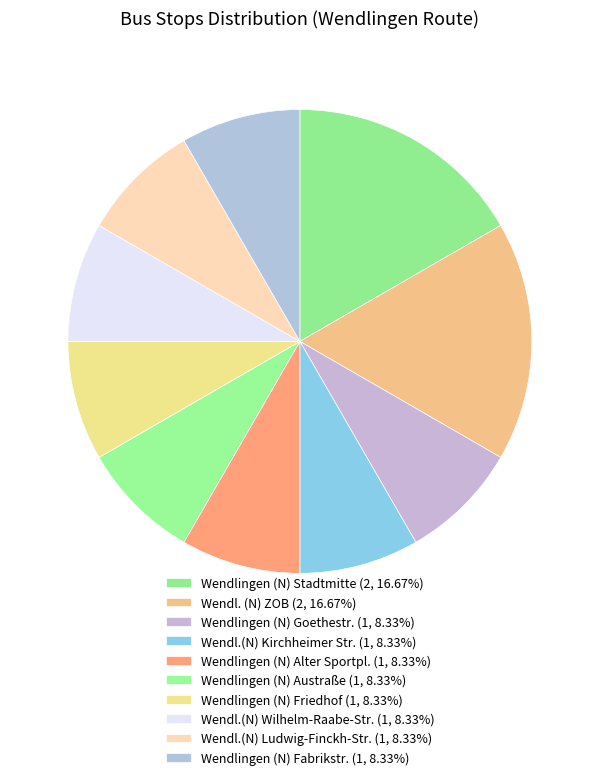

Which has a higher value, Wendlingen (N) Stadtmitte or Wendlingen (N) Alter Sportpl.?

Wendlingen (N) Stadtmitte